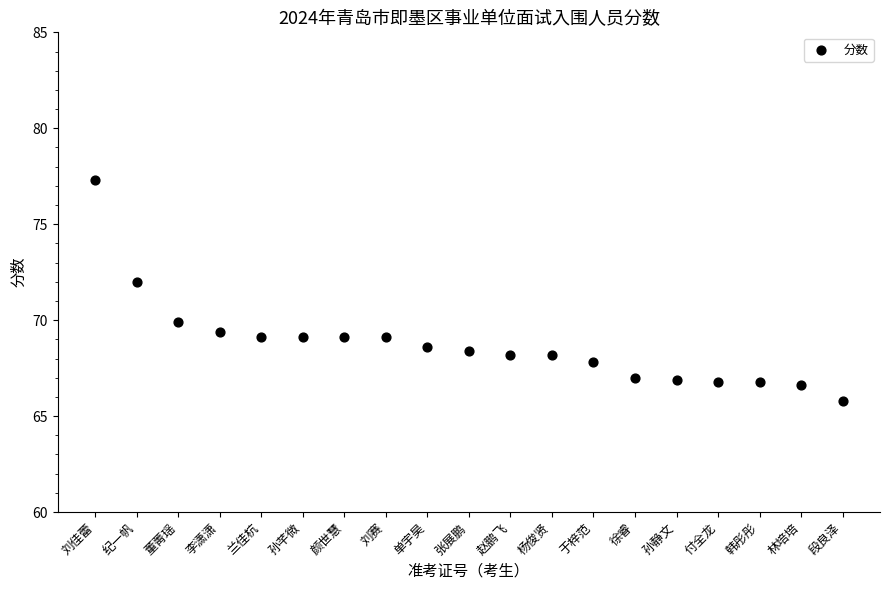

What is the range of Y values (max minus min)?

11.5